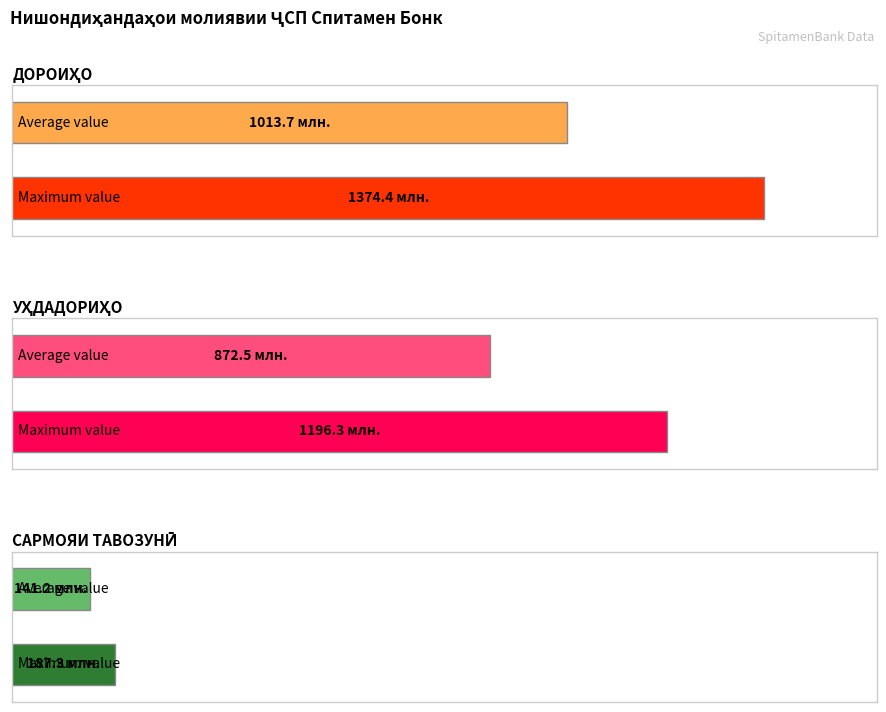

Is the value of САРМОЯИ ТАВОЗУНӢ at 31/12/2019 greater than the value of УҲДАДОРИҲО at 31/12/2019?

No